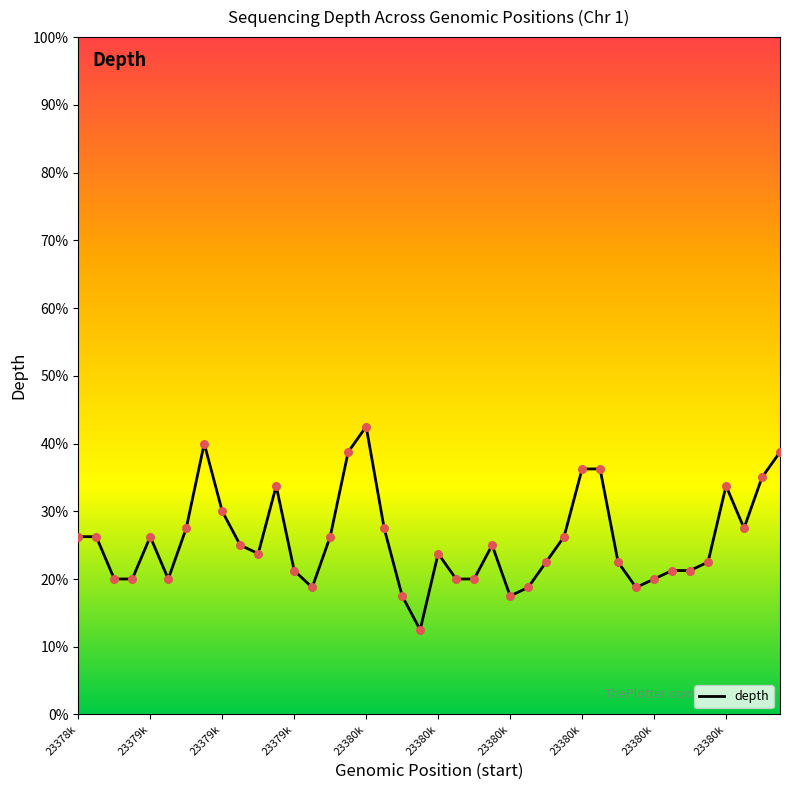

What is the difference between the maximum and minimum values?

30.0